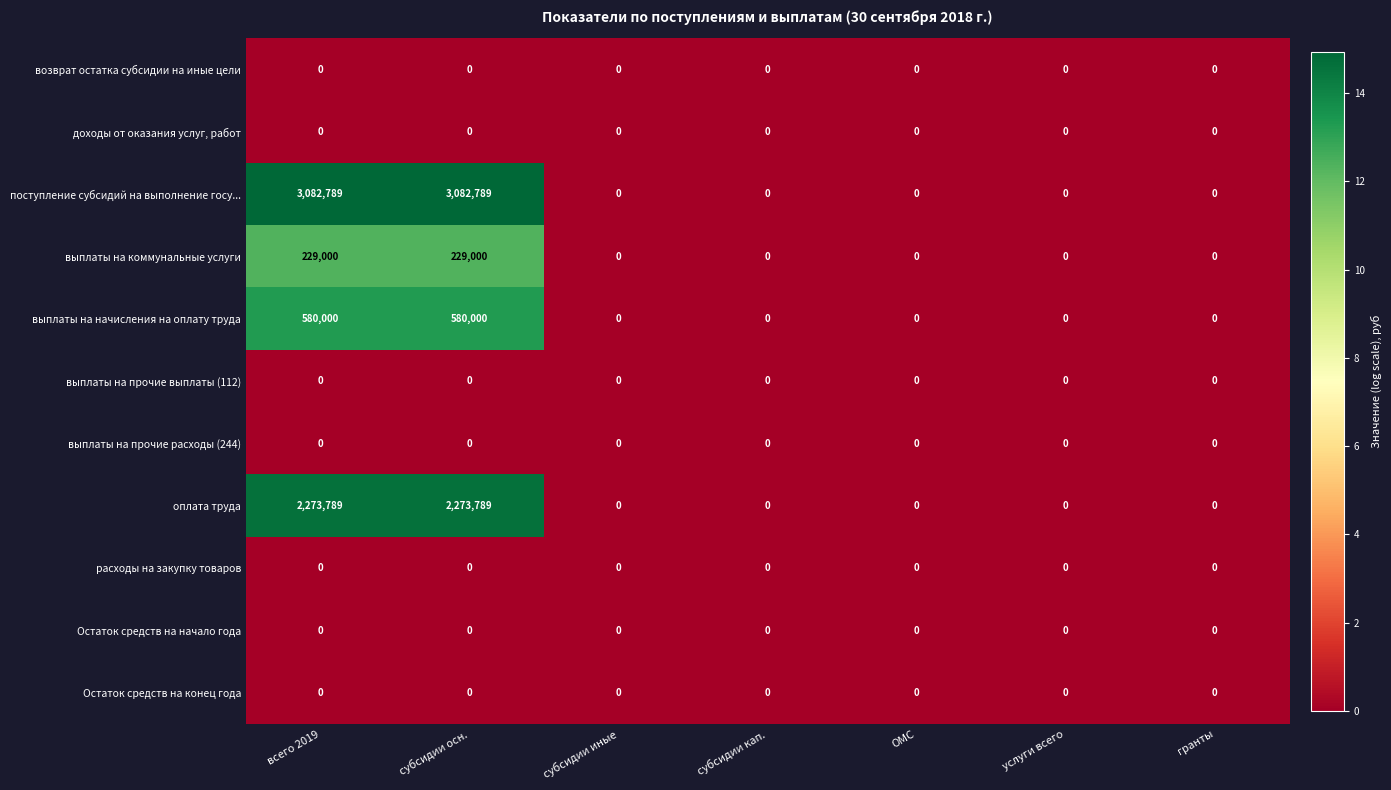

Count the number of categories in the chart.

7